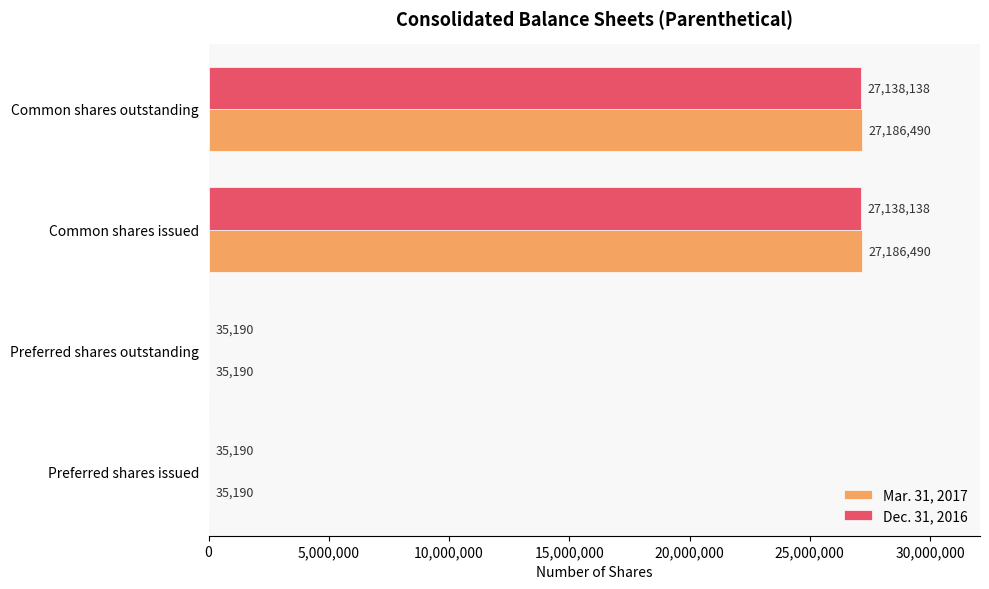

What are all the series names shown in the legend?

Mar. 31, 2017, Dec. 31, 2016